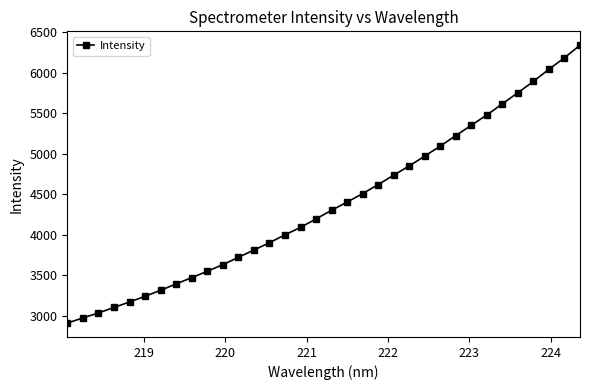

What is the difference between the second highest and second lowest values?

3210.8